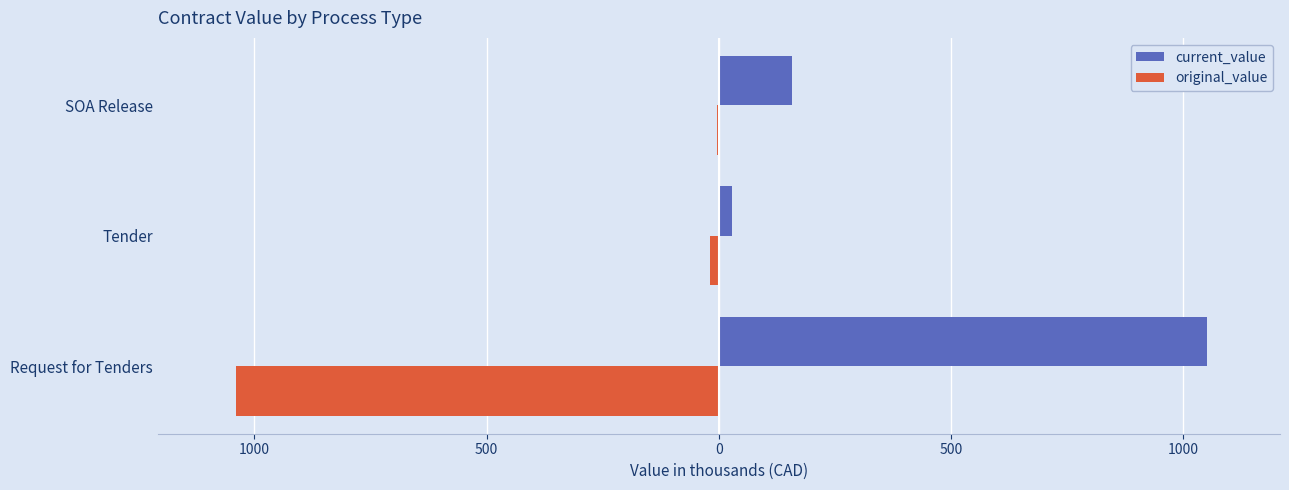

What is the difference between the maximum and minimum values in the current_value series?

1022.1